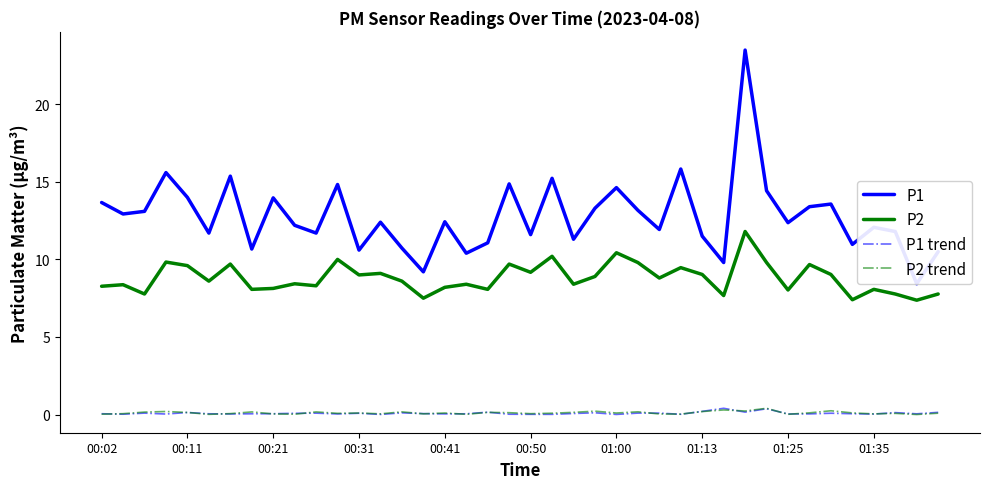

At which category is the sum across all series the highest?

30